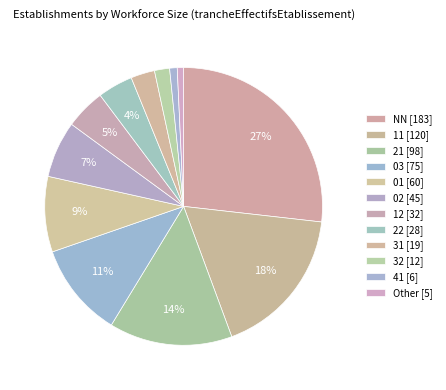

How many segments does this pie chart have?

12